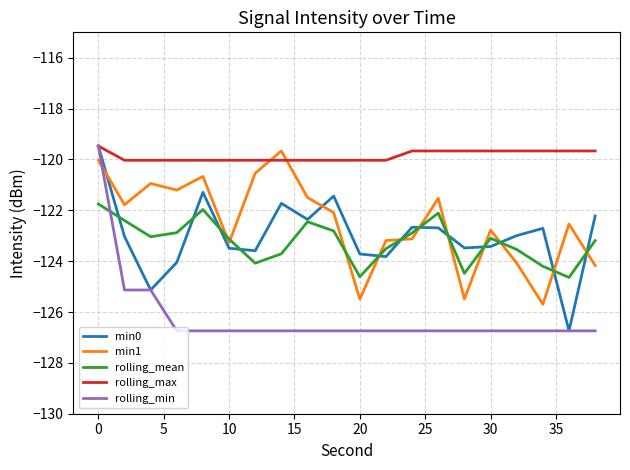

What is the sum of all rolling_mean values?

-2464.5